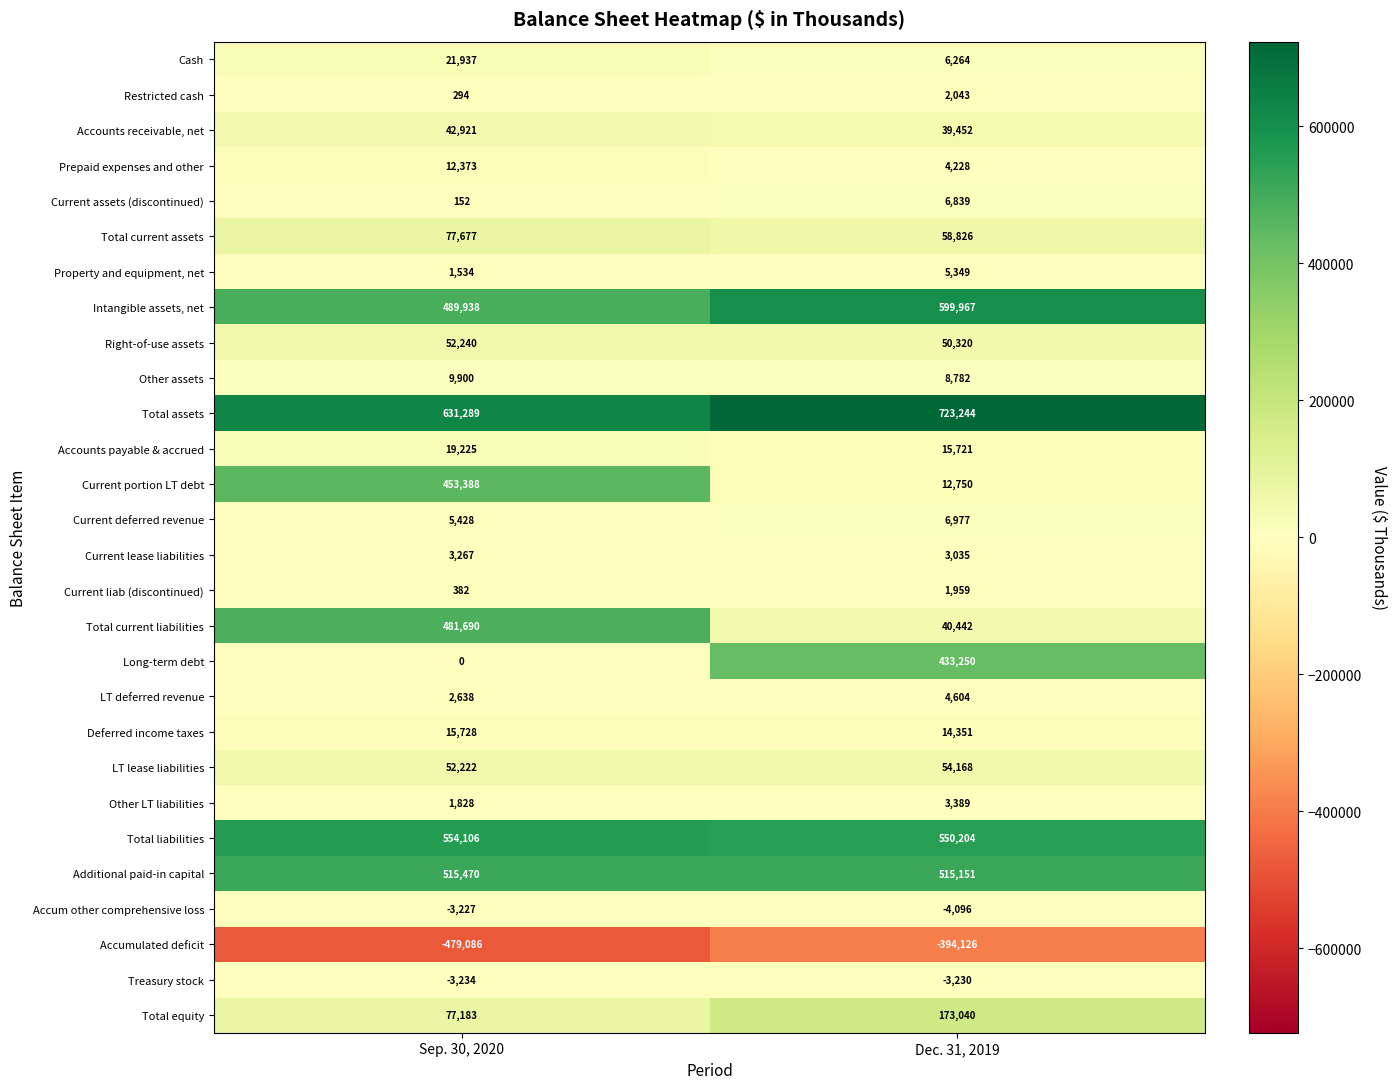

At how many categories does at least one series exceed 680654?

1